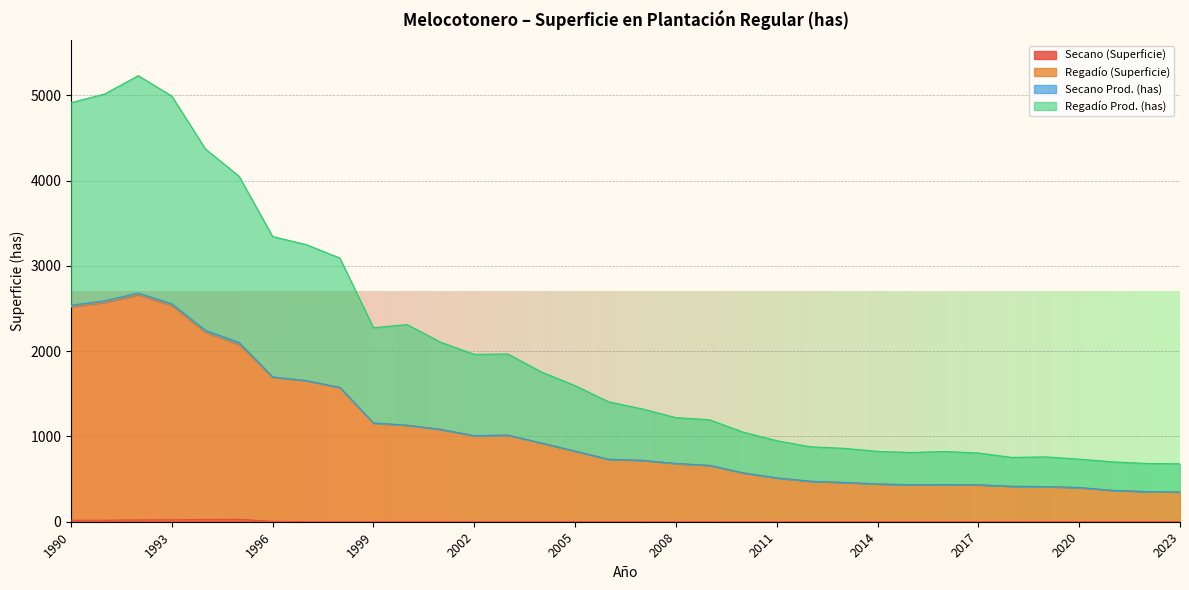

How many data points in Regadío (Superficie) are less than 732?

17